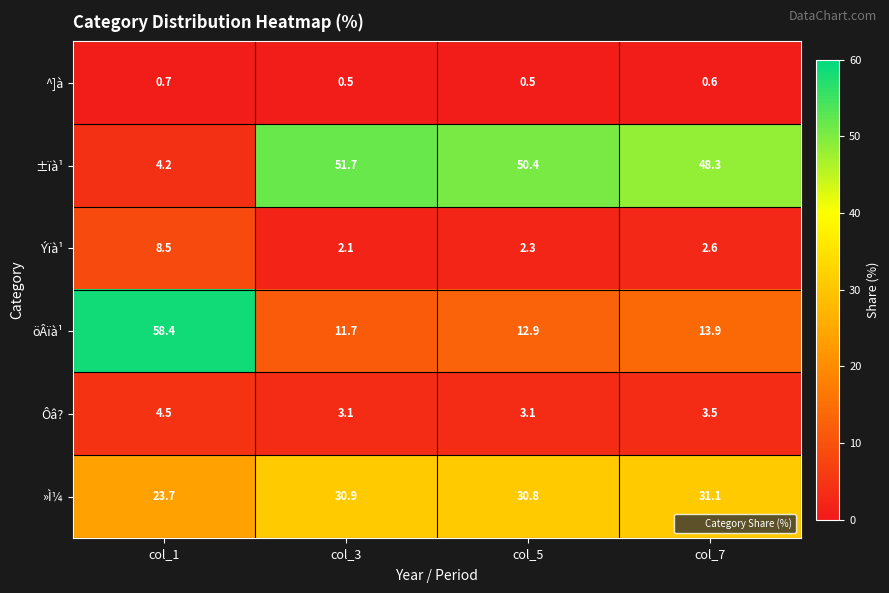

What is the highest value of the Ýïà¹ series?

8.5